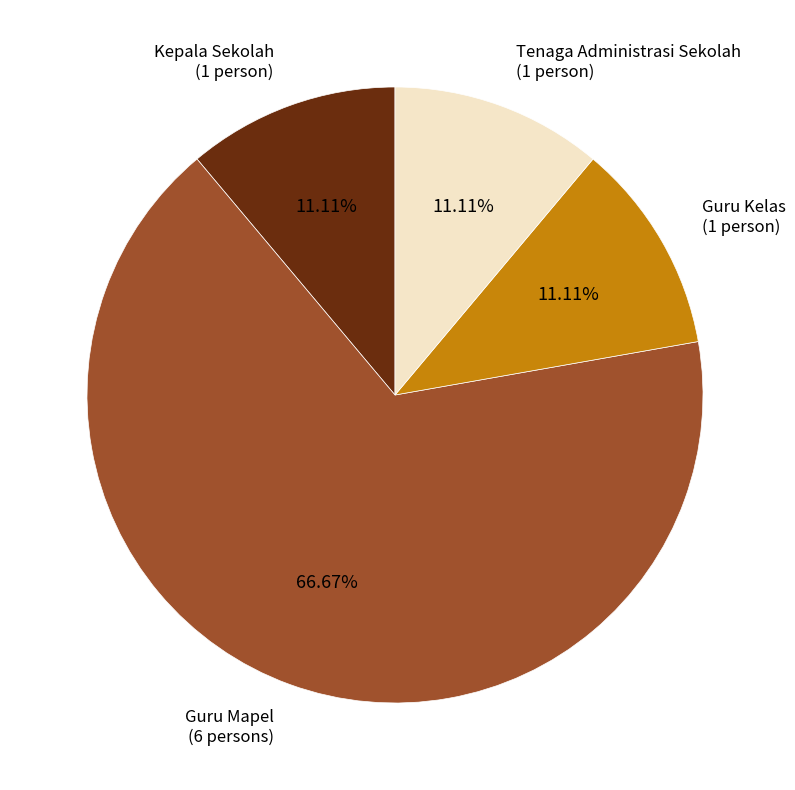

Is there any slice that represents more than half of the pie?

Yes